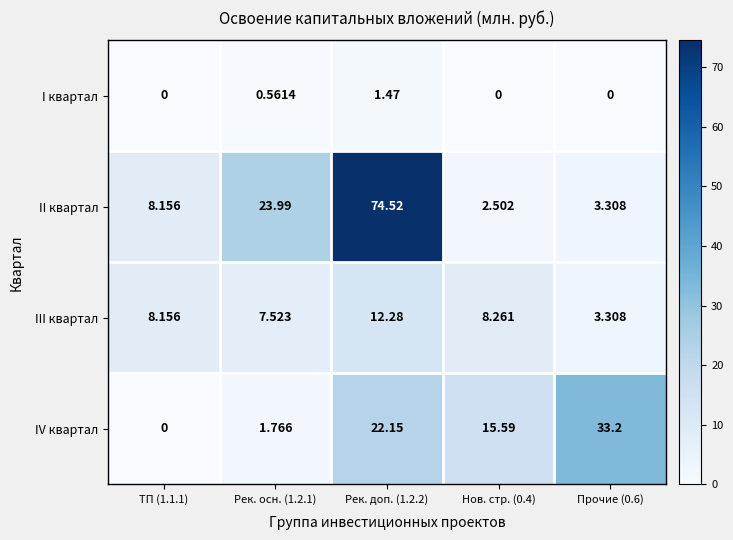

Which series has the largest range (max minus min)?

II квартал